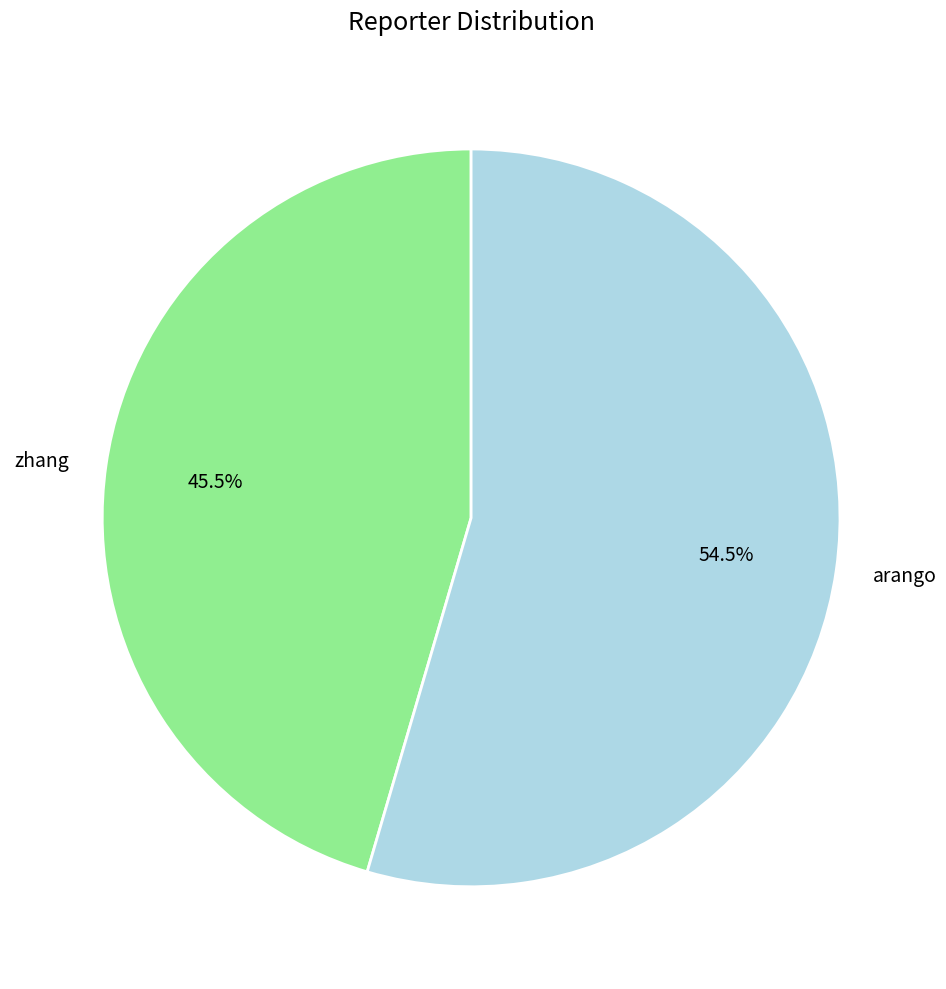

Between zhang and arango, which is larger?

arango